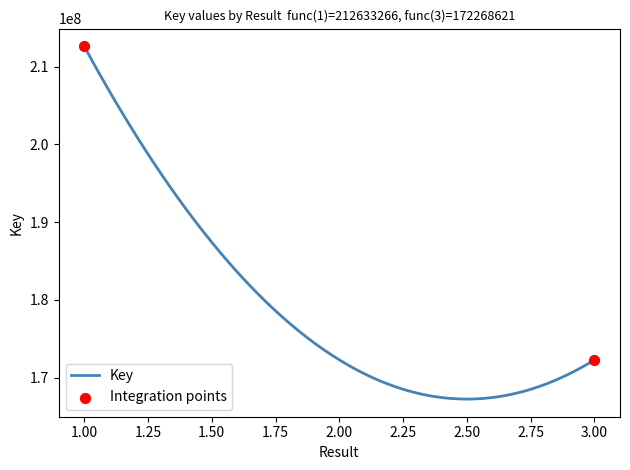

What is the greatest value displayed?

212633266.0